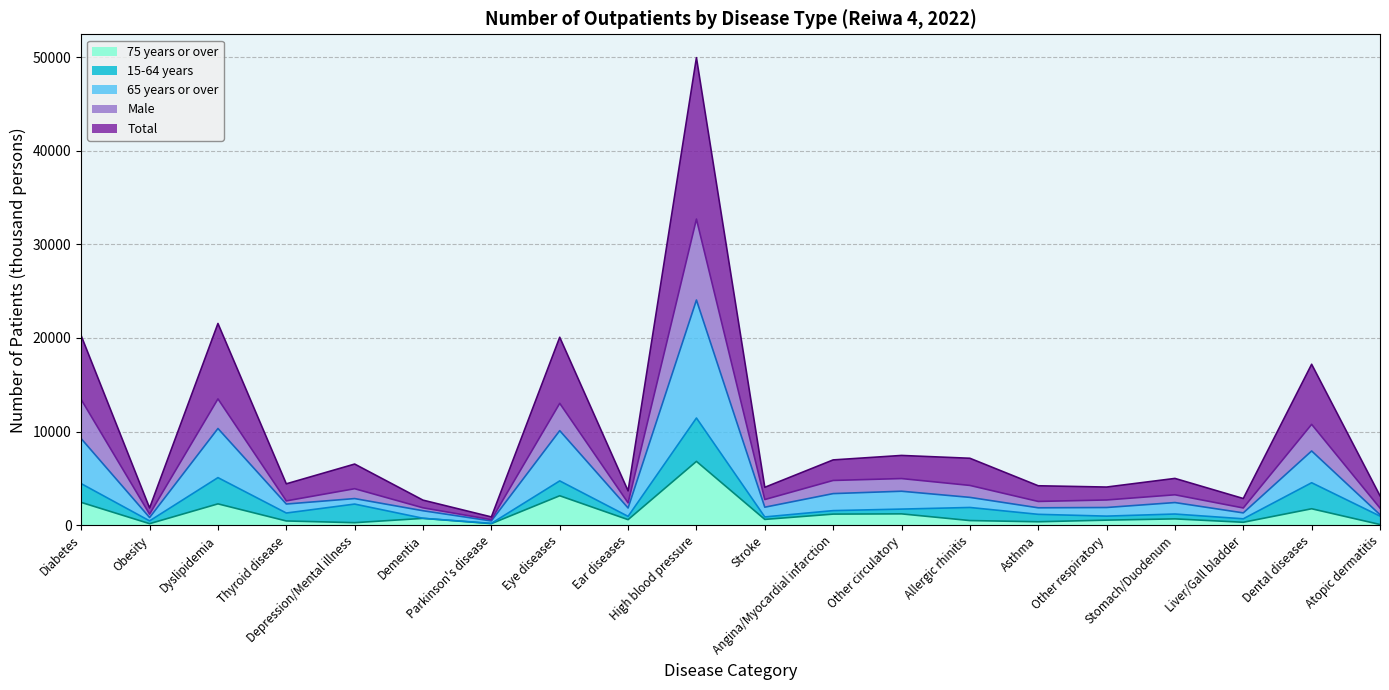

Where is the first local maximum for Total?

Dyslipidemia